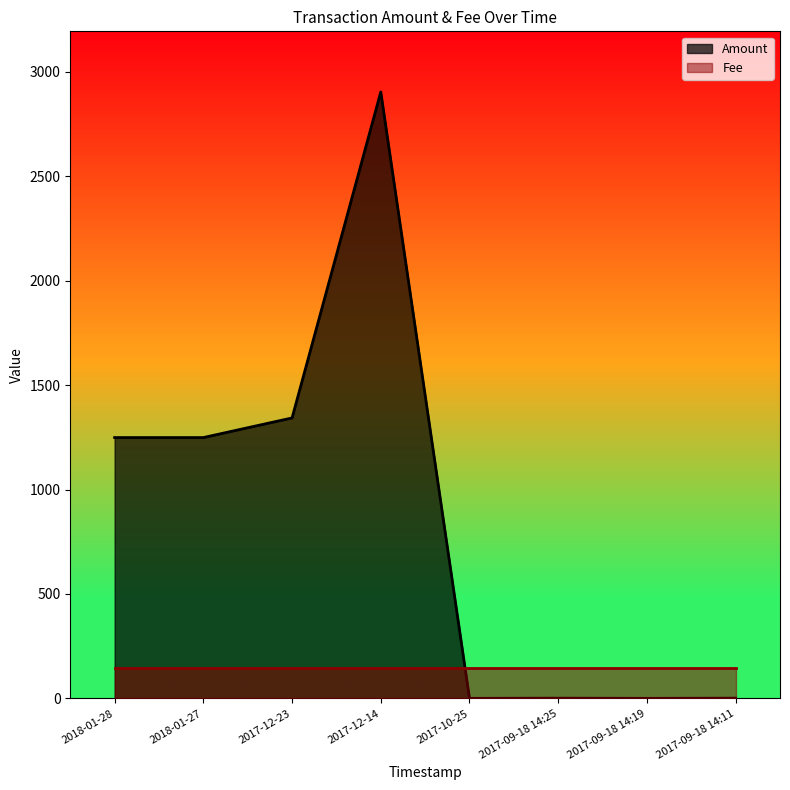

True or false: the data shows 1973 at 2017-12-23.

False